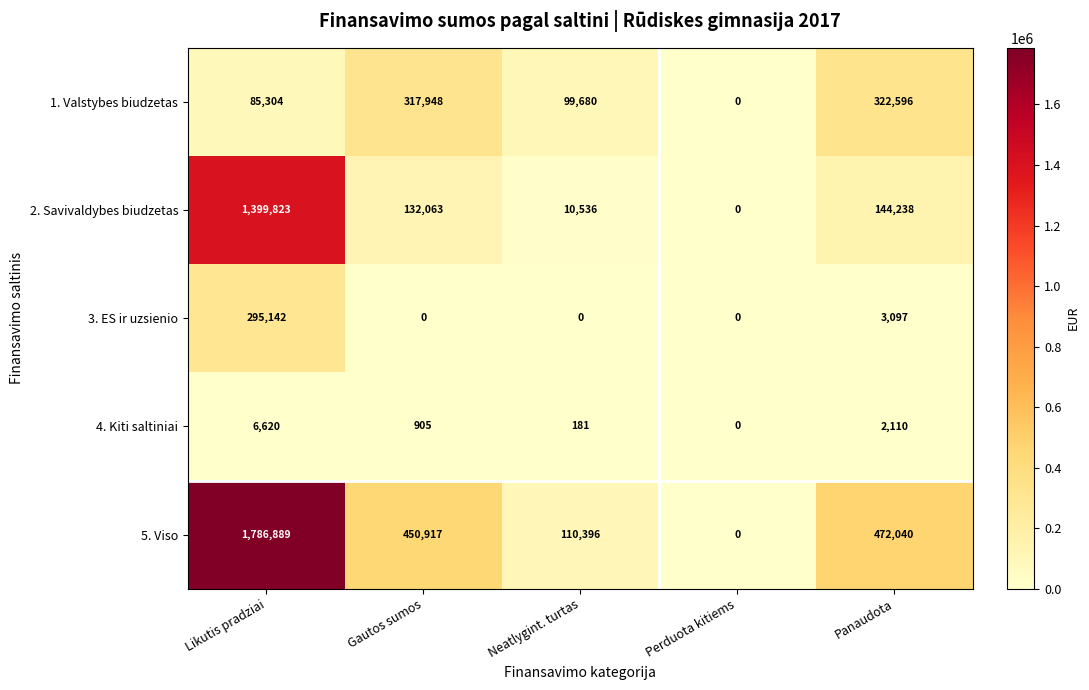

The 4. Kiti saltiniai series shows 1359 at Gautos sumos. True or false?

False